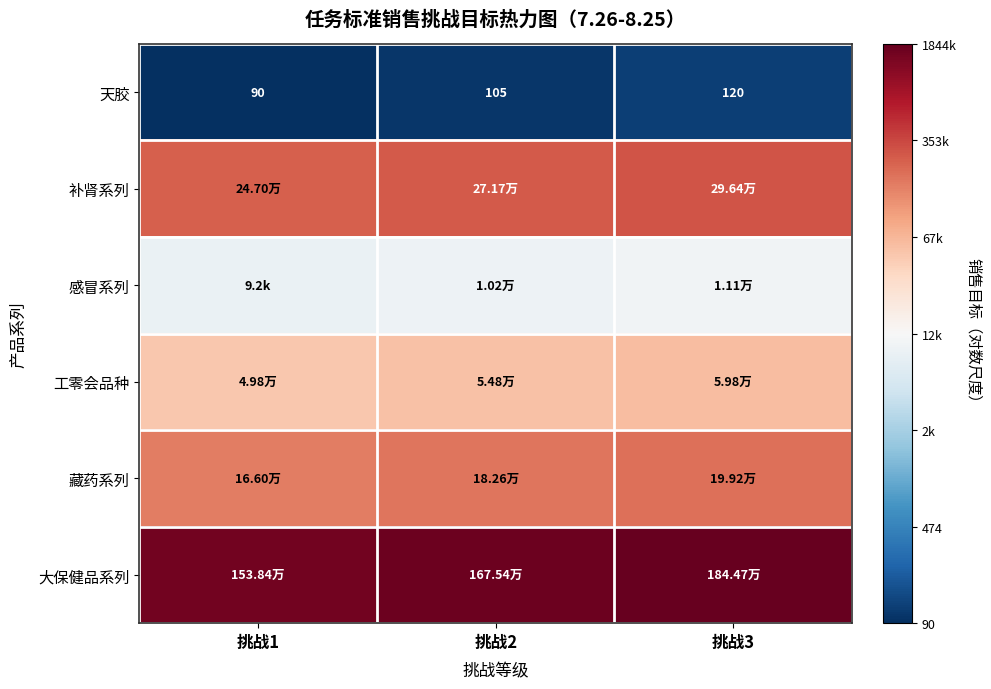

At 挑战3, list the series in order from smallest to largest.

天胶, 感冒系列, 工零会品种, 藏药系列, 补肾系列, 大保健品系列